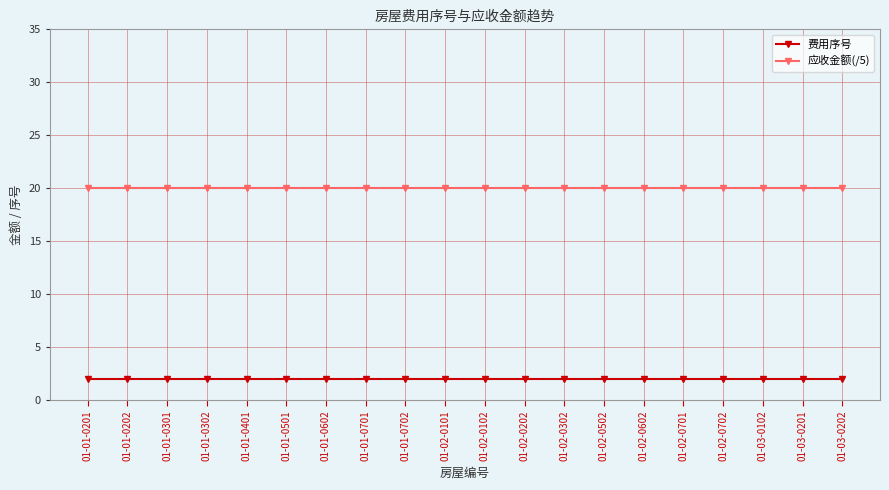

What is the greatest value displayed?

20